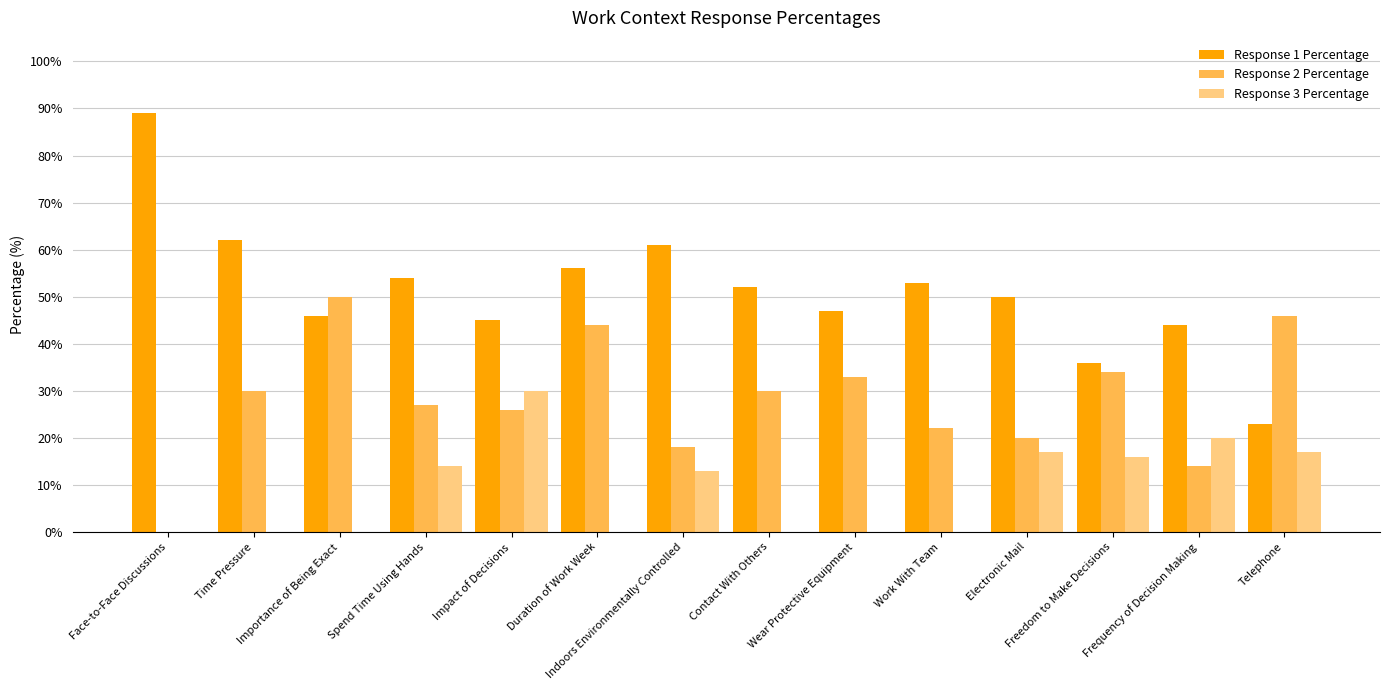

Which series has the largest total across all categories?

Response 1 Percentage